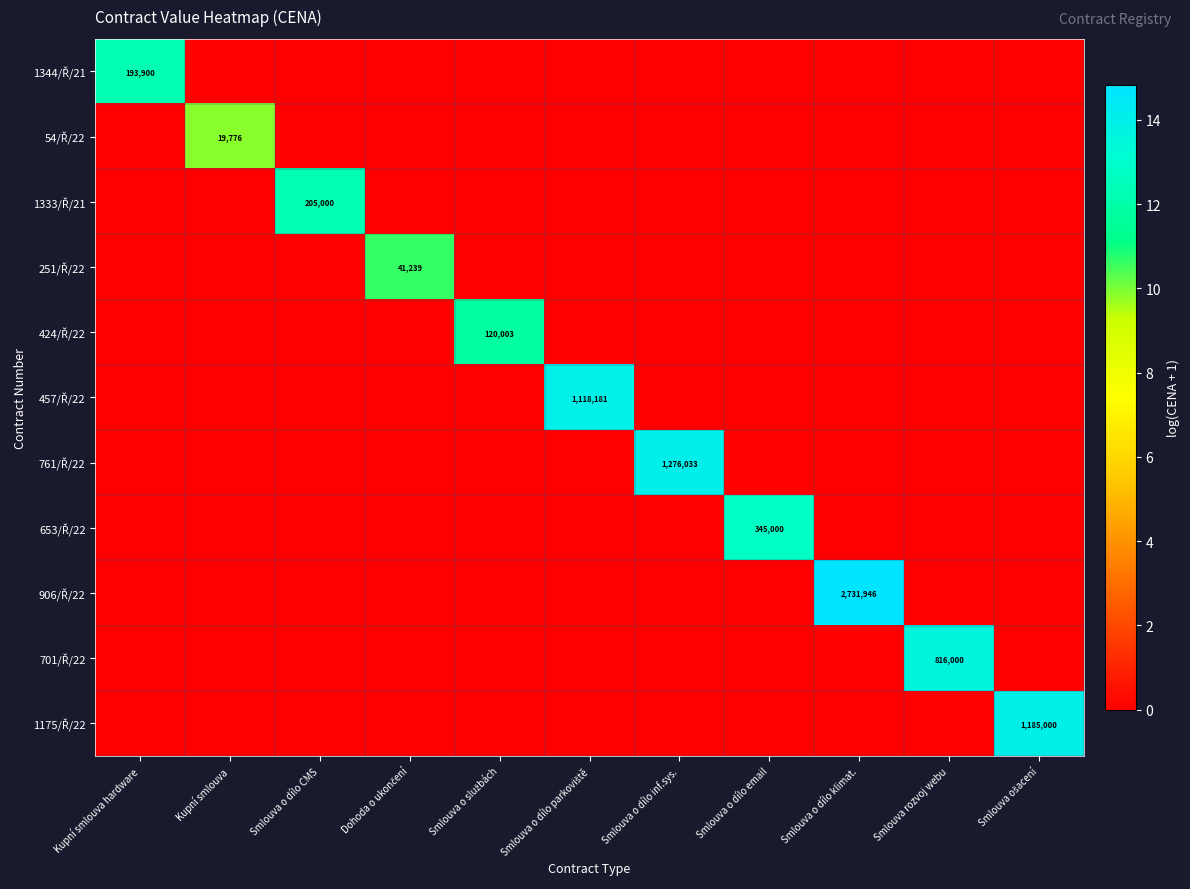

At which label is 457/Ř/22 closest to 6?

Kupní smlouva hardware